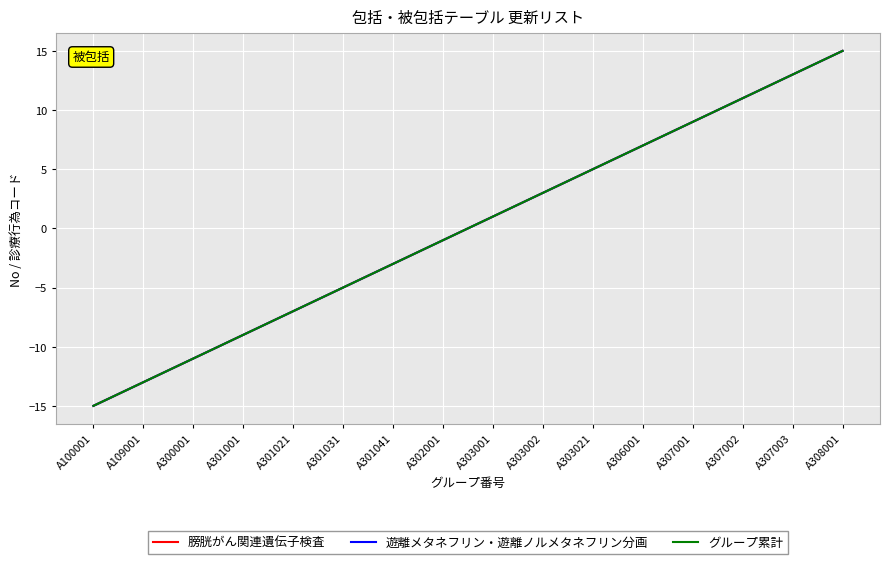

Is this an area chart (filled region under the line)?

No